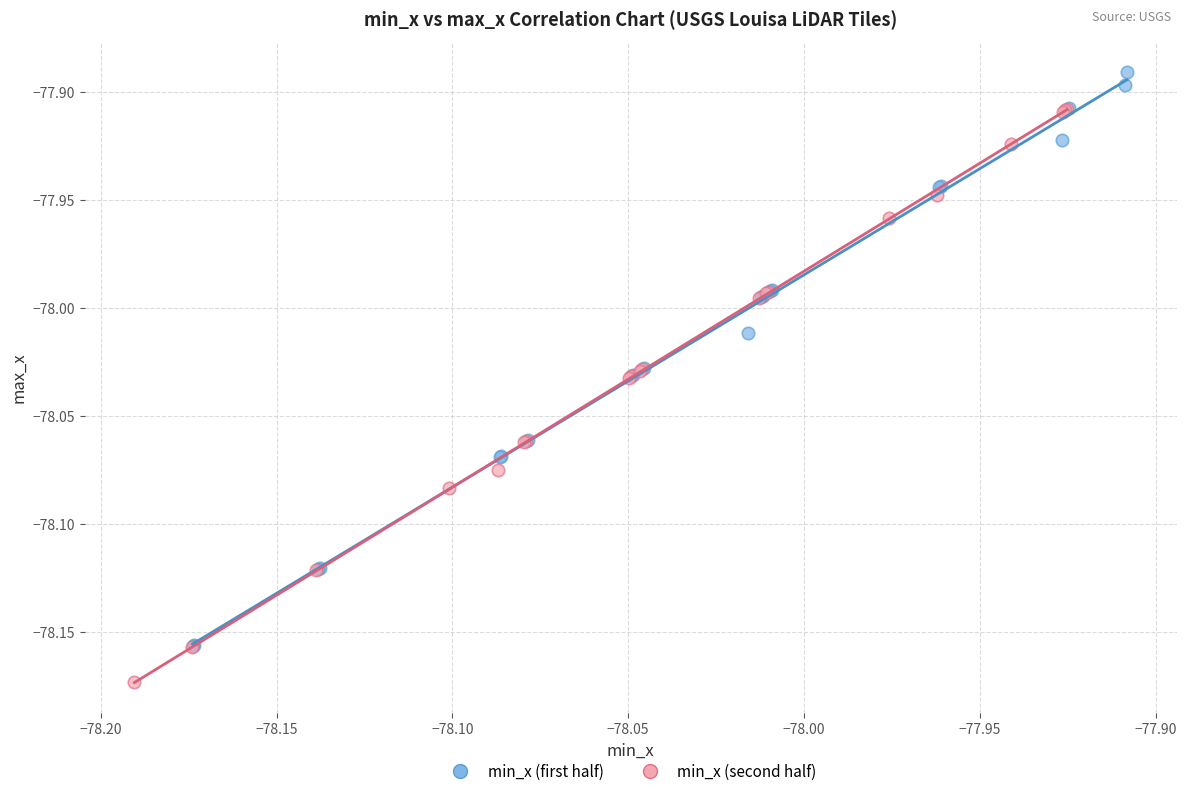

Which series reaches the minimum Y coordinate?

min_x (second half)